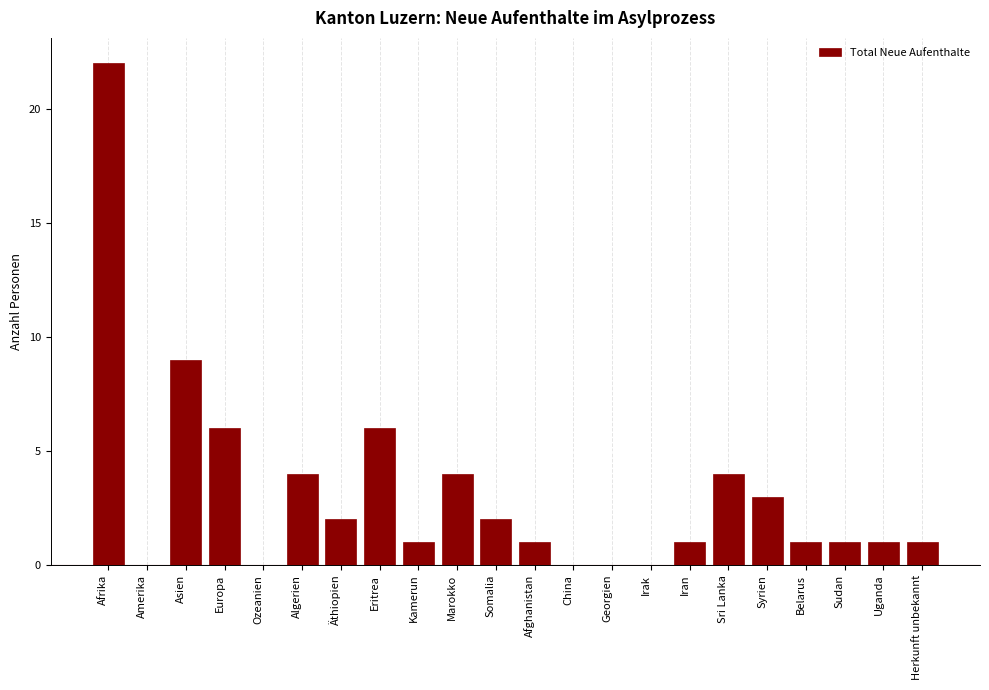

Reading right to left, what are all the values shown in this chart?

Herkunft unbekannt=1	Uganda=1	Sudan=1	Belarus=1	Syrien=3	Sri Lanka=4	Iran=1	Irak=0	Georgien=0	China=0	Afghanistan=1	Somalia=2	Marokko=4	Kamerun=1	Eritrea=6	Äthiopien=2	Algerien=4	Ozeanien=0	Europa=6	Asien=9	Amerika=0	Afrika=22